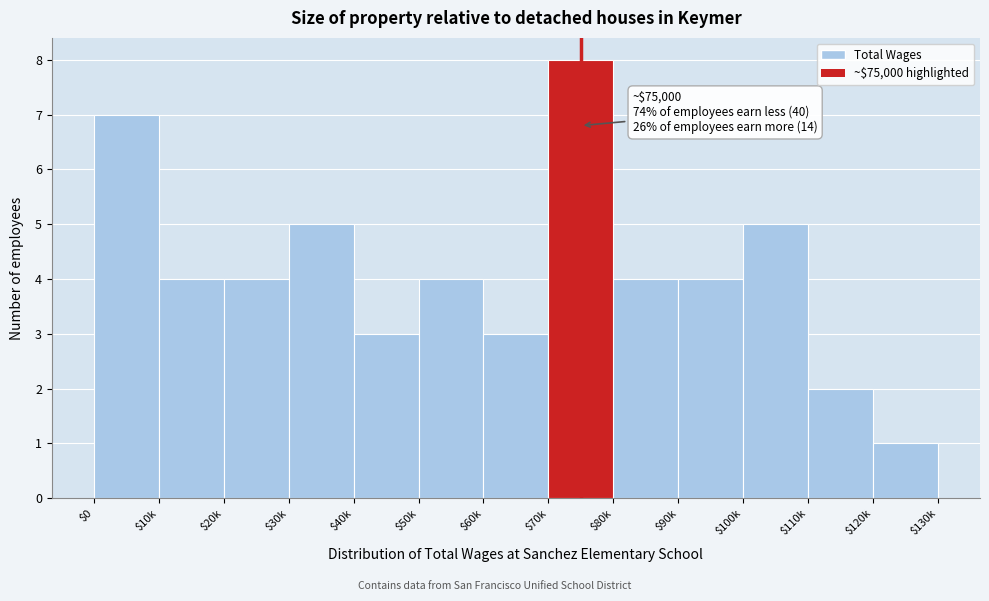

Reading left to right, transcribe all the data shown in this chart.

7	4	4	5	3	4	3	8	4	4	5	2	1